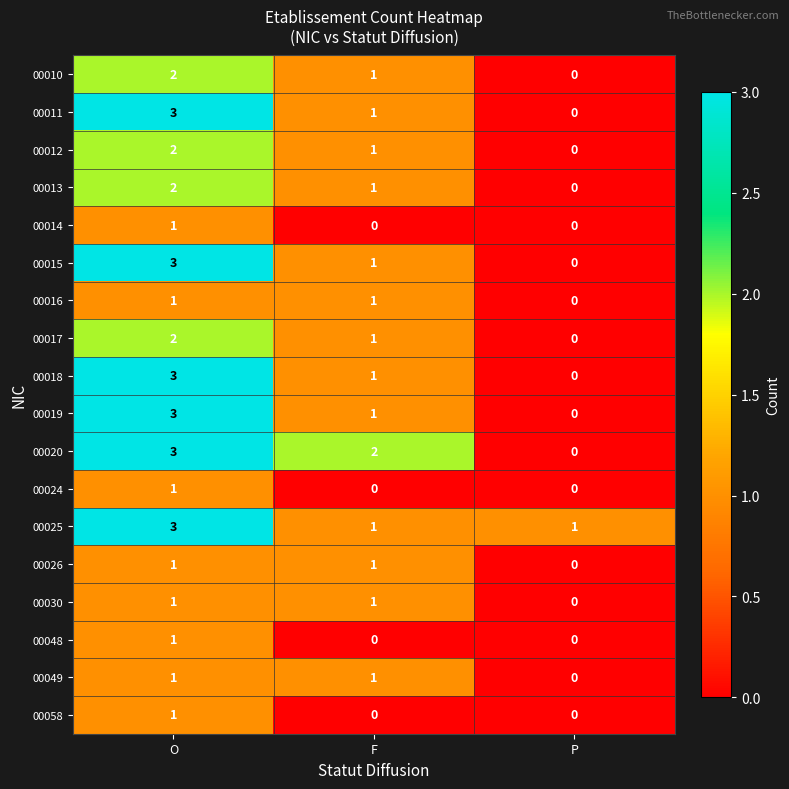

At how many categories does at least one series exceed 0?

3